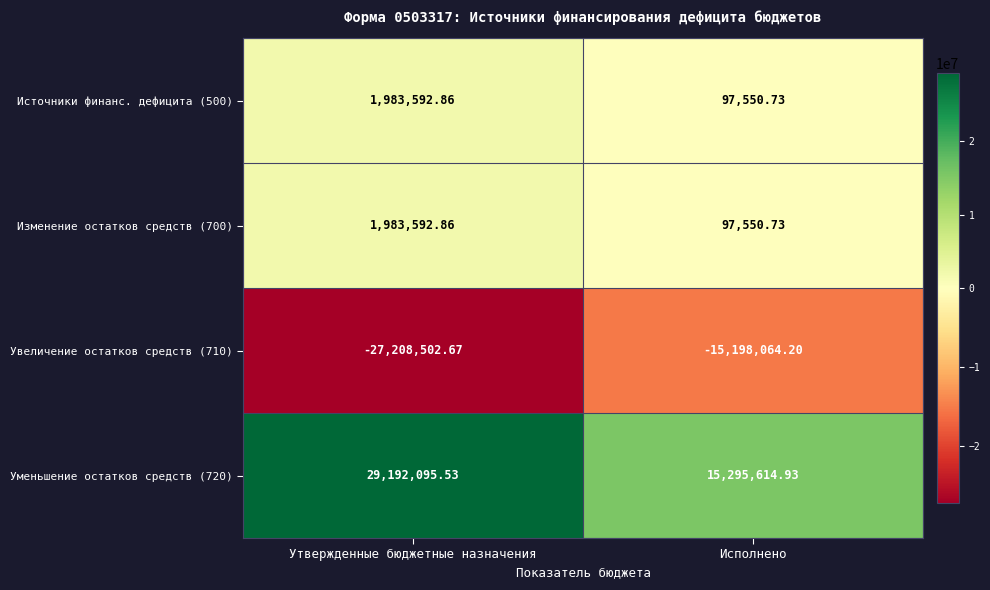

At which label does Уменьшение остатков средств (720) first exceed 29192095?

Утвержденные бюджетные назначения